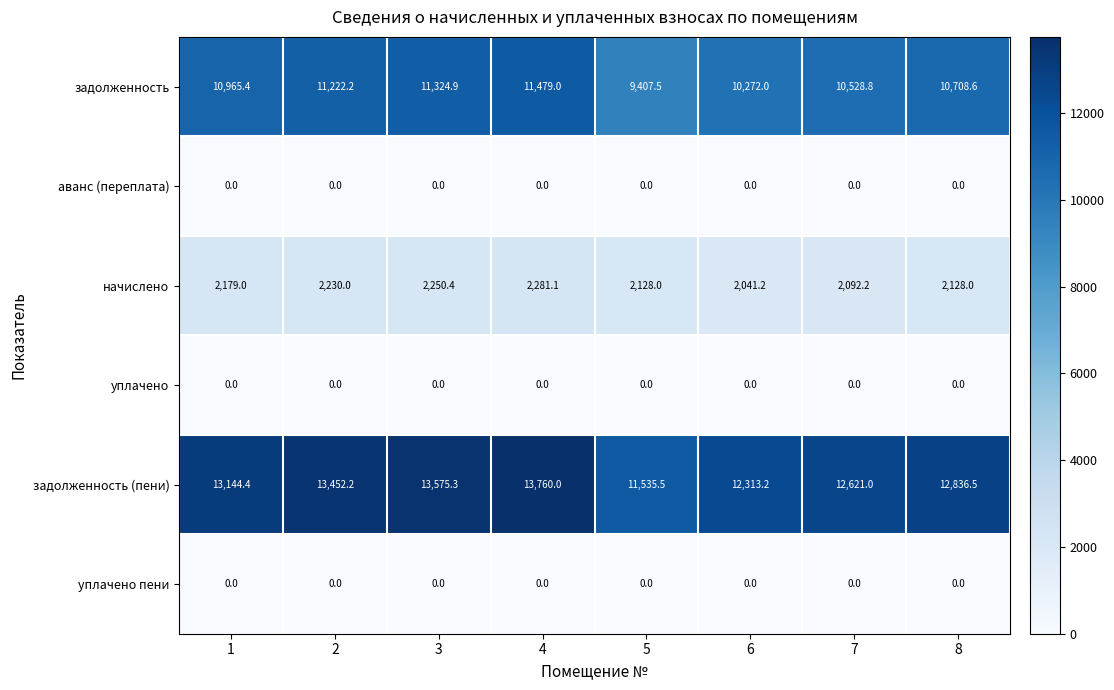

How many categories are shown in the chart?

8